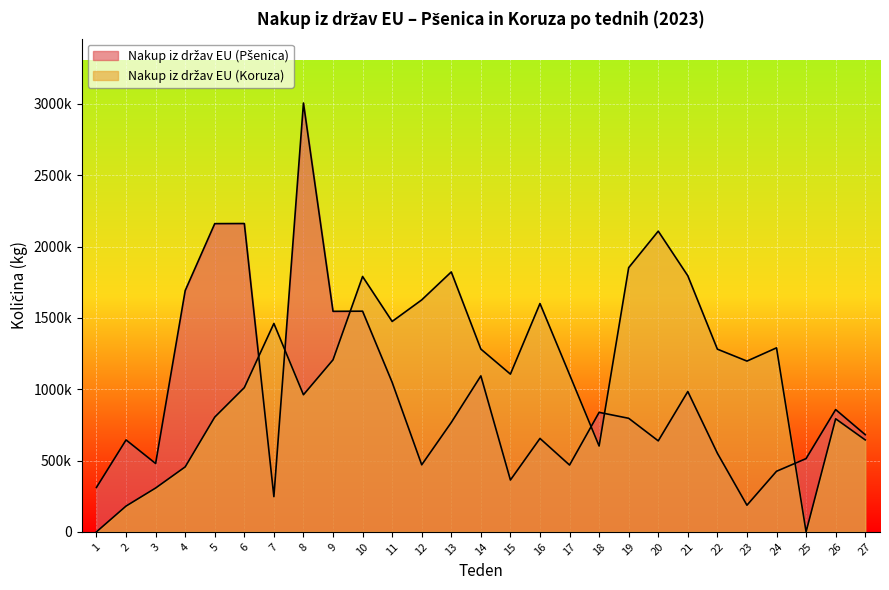

Reading right to left, extract all data points from this chart.

Nakup iz držav EU (Pšenica): 681020	857100	513400	424480	186540	550820	983640	637740	795920	837600	468180	654740	363200	1093380	766760	469800	1048080	1546990	1546020	3006500	246720	2161600	2160860	1691330	479140	644320	311400
Nakup iz držav EU (Koruza): 644460	792500	0	1289940	1197140	1280660	1795080	2108100	1852180	601600	1102420	1600820	1105650	1281320	1822210	1626160	1475020	1790220	1206000	960880	1460830	1011060	804410	455290	307030	180520	0